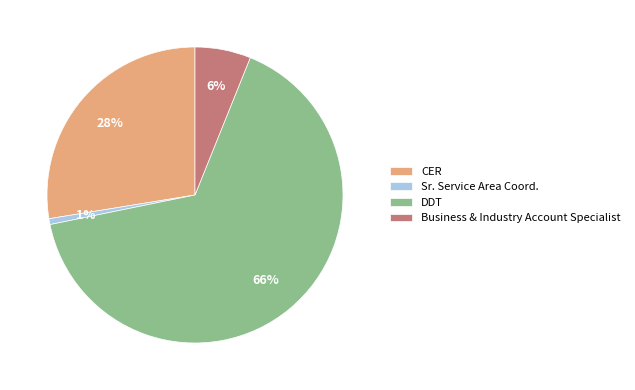

Does any single category account for the majority?

Yes